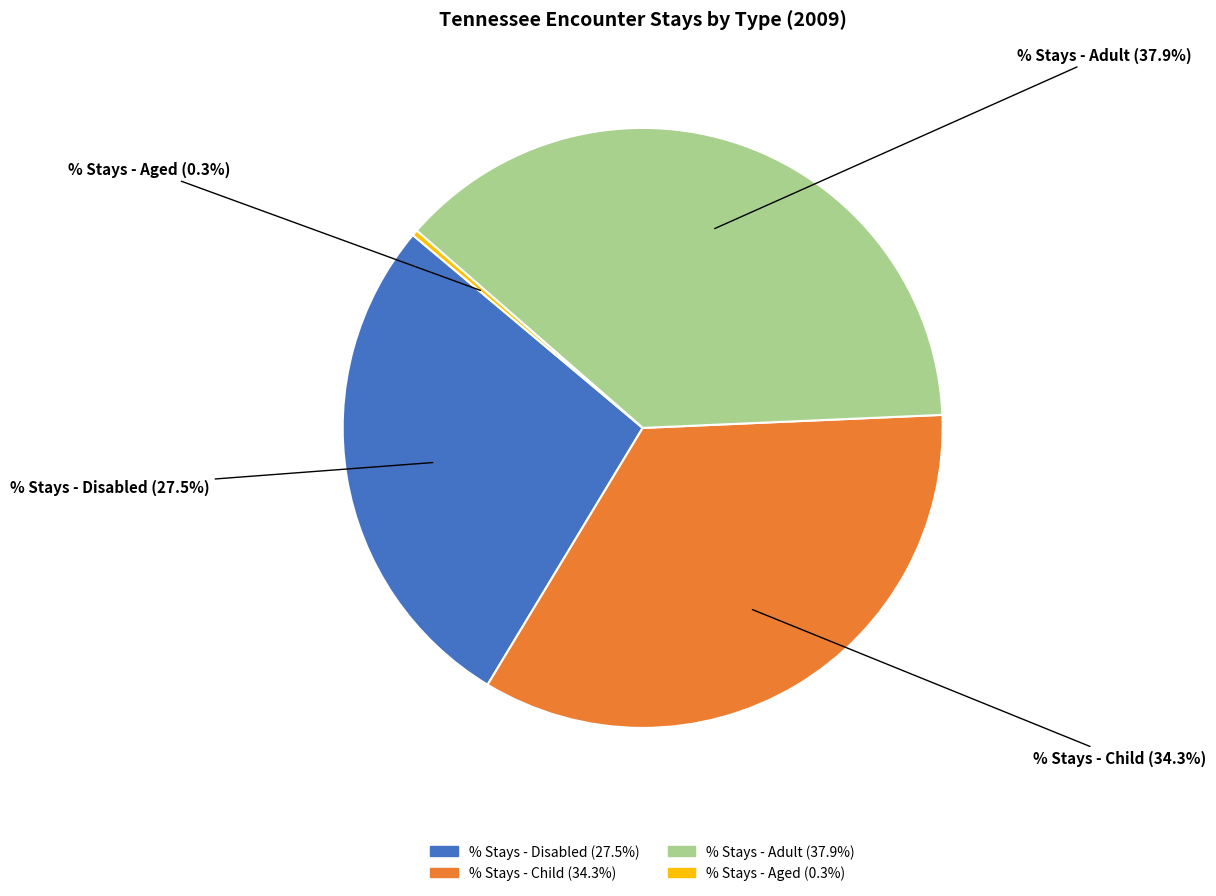

How many segments does this pie chart have?

4